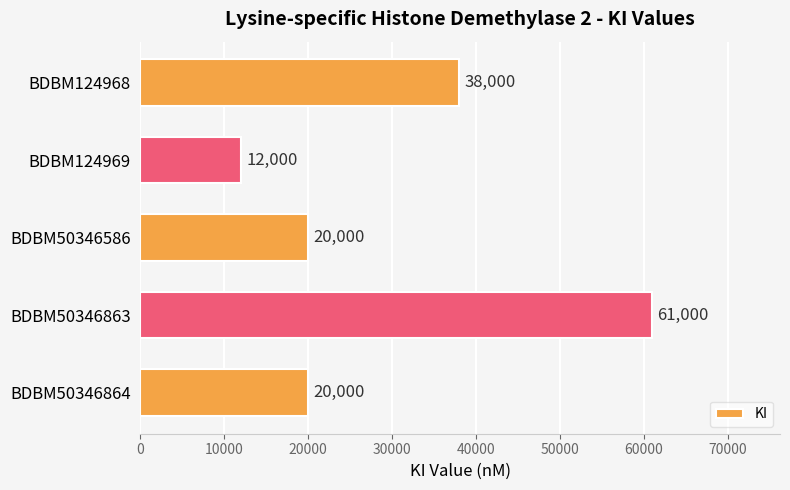

What is the difference between the maximum and second lowest values?

41000